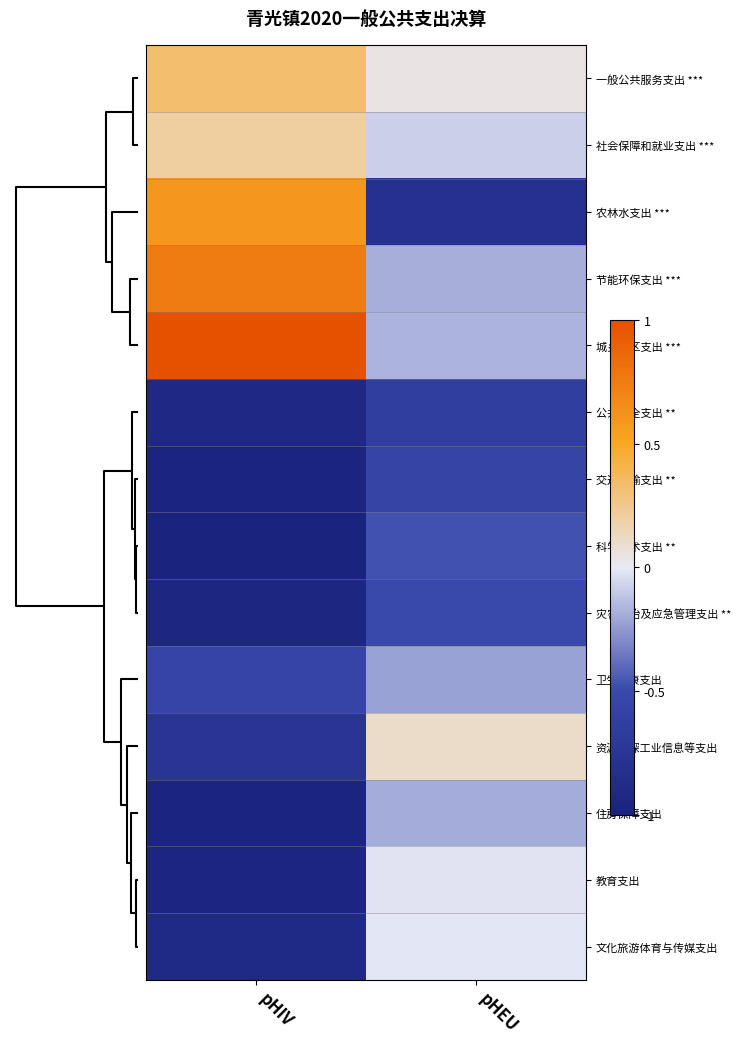

Rank the series by their maximum value, from highest to lowest.

城乡社区支出 ***, 节能环保支出 ***, 农林水支出 ***, 一般公共服务支出 ***, 社会保障和就业支出 ***, 资源勘探工业信息等支出, 文化旅游体育与传媒支出, 教育支出, 住房保障支出, 卫生健康支出, 科学技术支出 **, 灾害防治及应急管理支出 **, 交通运输支出 **, 公共安全支出 **